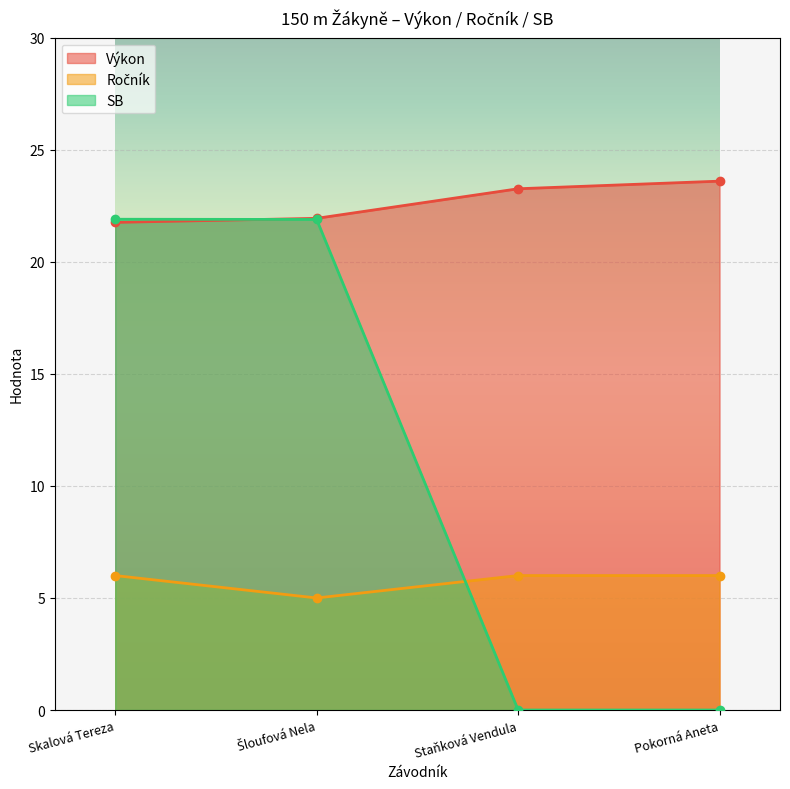

Where is Ročník nearest to the value 5?

Šloufová Nela